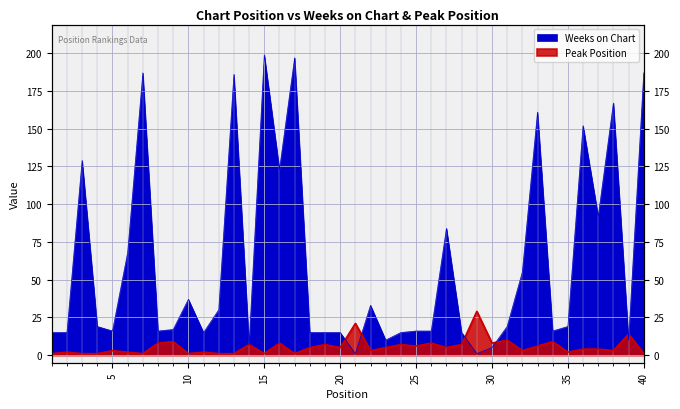

List the series in order of their overall mean, highest first.

Weeks on Chart, Peak Position